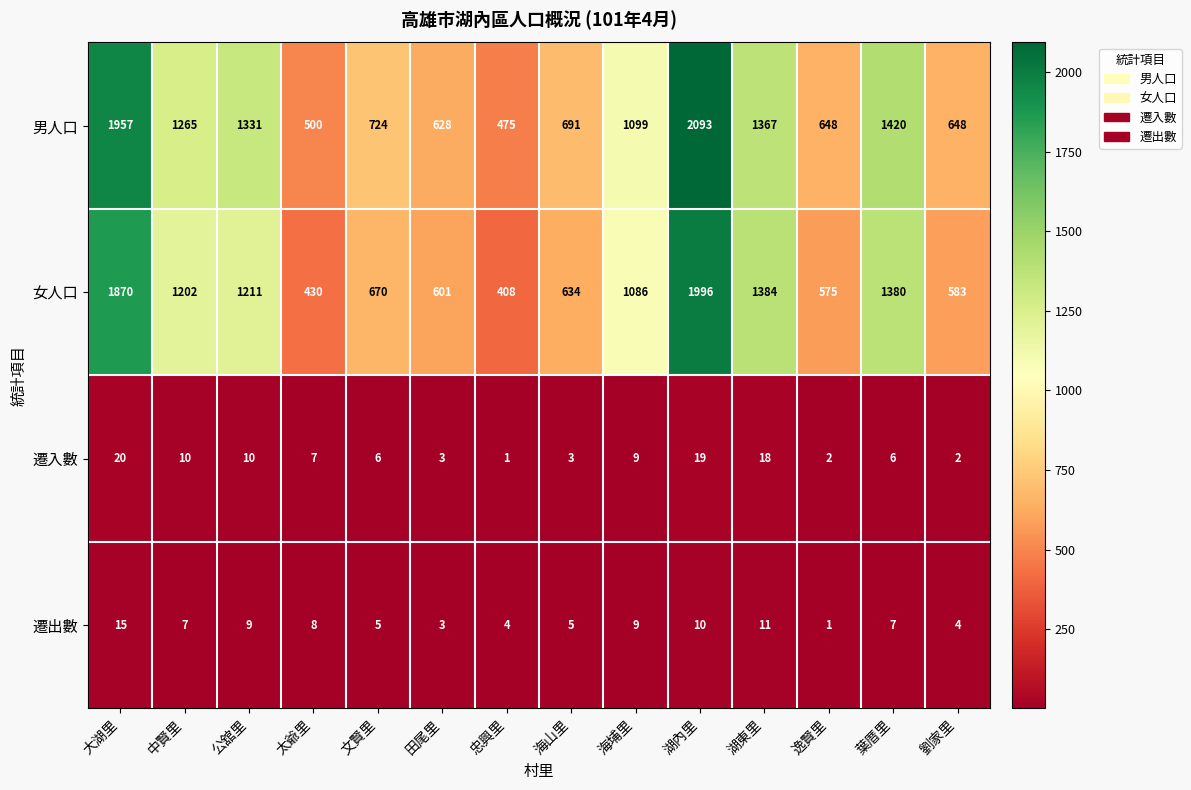

Count the number of data series in this chart.

4